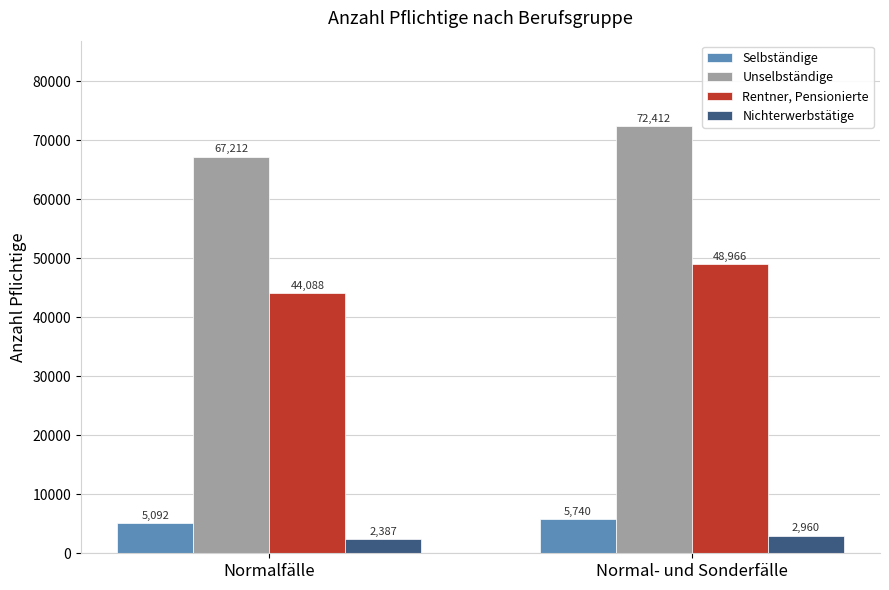

What position from the left is Normal- und Sonderfälle?

2